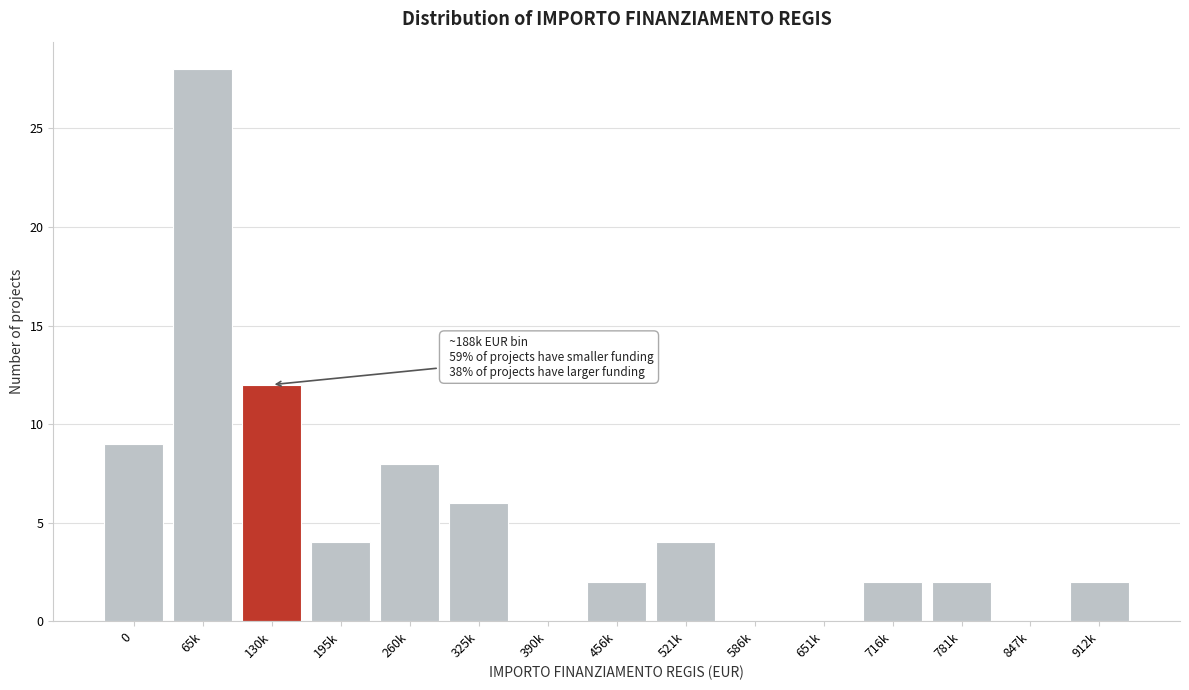

Reading right to left, what are all the values shown in this chart?

912k=2	847k=0	781k=2	716k=2	651k=0	586k=0	521k=4	456k=2	390k=0	325k=6	260k=8	195k=4	130k=12	65k=28	0=9